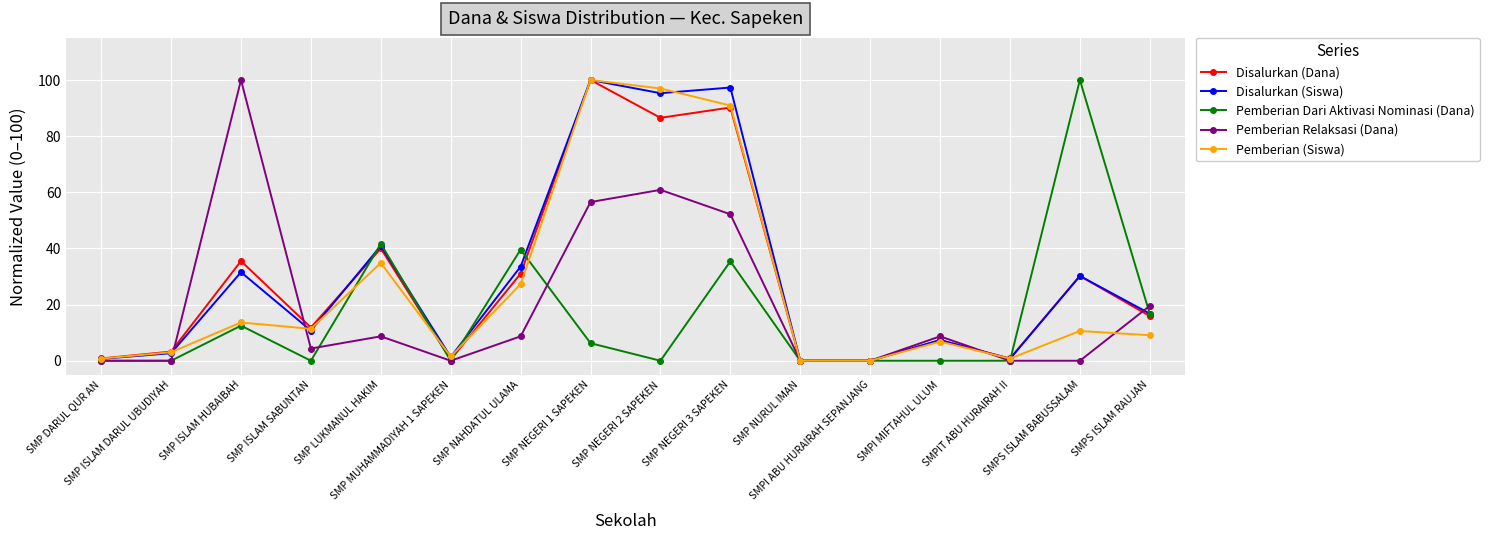

What is the value of the Disalurkan (Dana) point at the 2nd from the left?

3.3